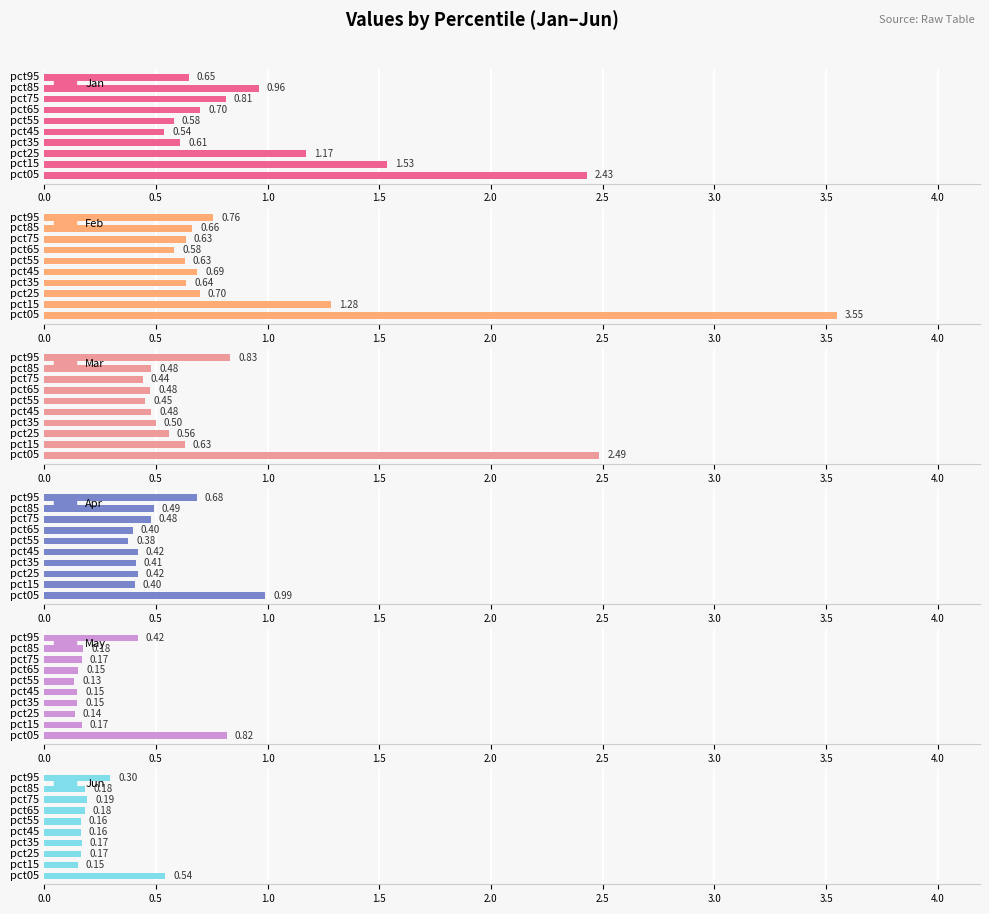

What is the minimum value shown in the chart?

0.1